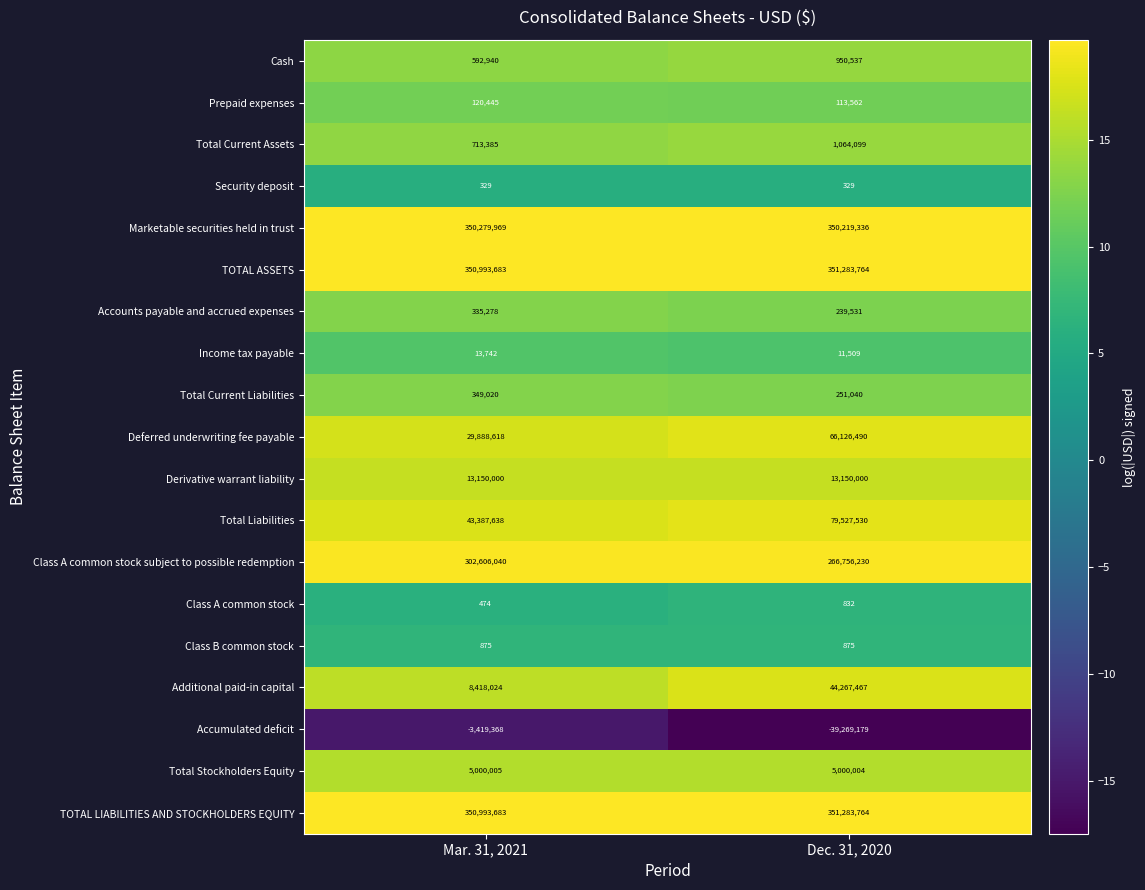

What is the total value across all series at Mar. 31, 2021?

1453424780